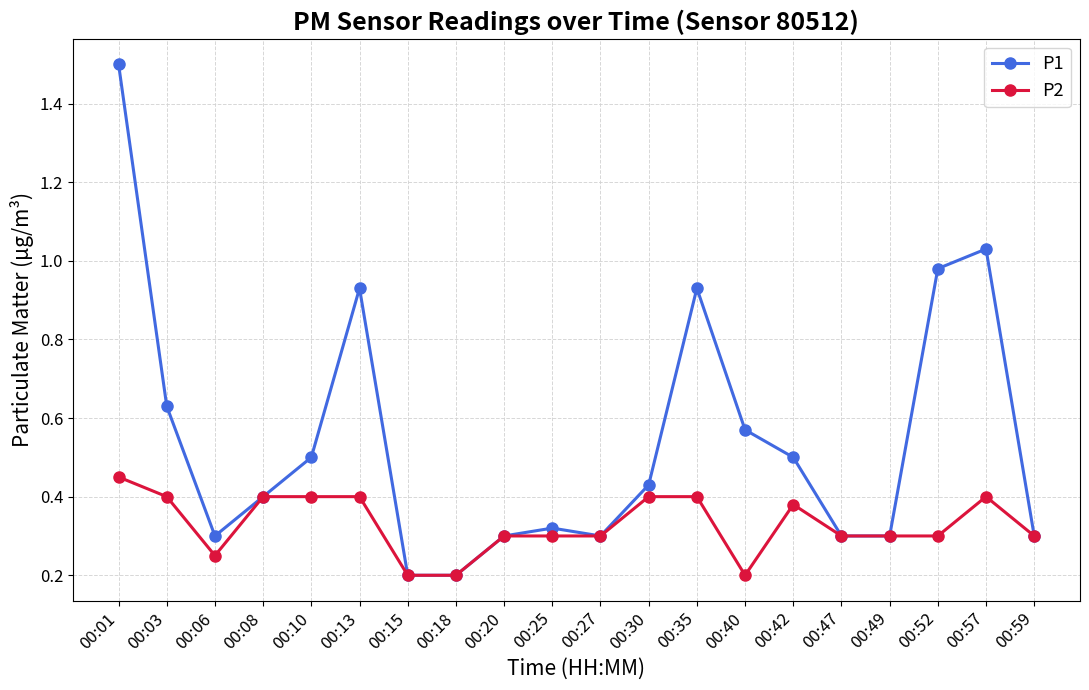

What is the highest value of the P1 series?

1.5